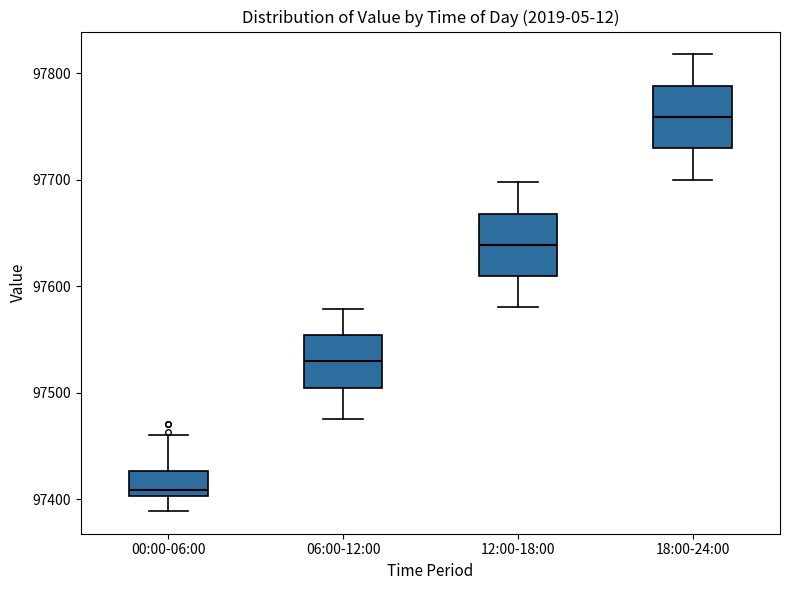

Reading left to right, transcribe this box plot: for each box, give where its median line is, the range the box spans, and where its two whiskers end, as read against the y-axis. The values are not printed on the chart, so give them approximately, as read against the axis.

00:00-06:00: median 97410, box 97400 to 97430, whiskers 97390 to 97460
06:00-12:00: median 97530, box 97500 to 97550, whiskers 97480 to 97580
12:00-18:00: median 97640, box 97610 to 97670, whiskers 97580 to 97700
18:00-24:00: median 97760, box 97730 to 97790, whiskers 97700 to 97820